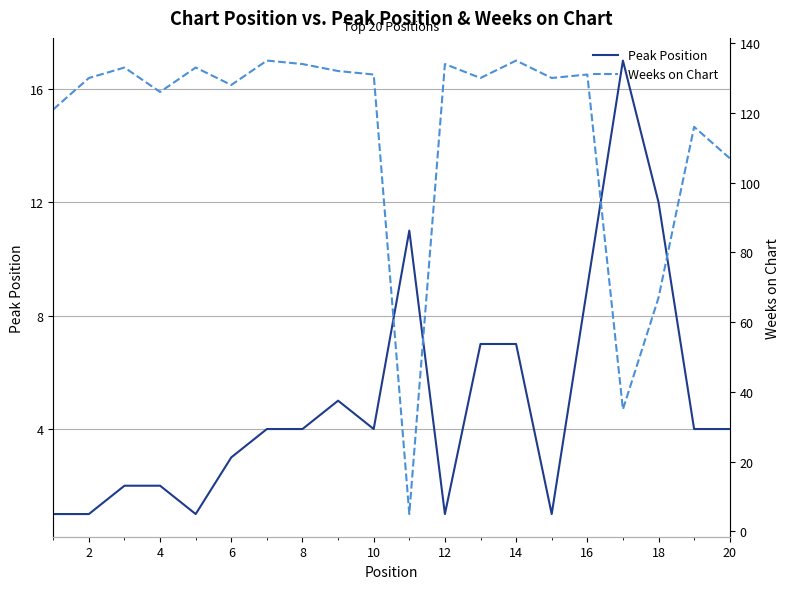

What is the difference between the maximum and second lowest values in the Weeks on Chart series?

100